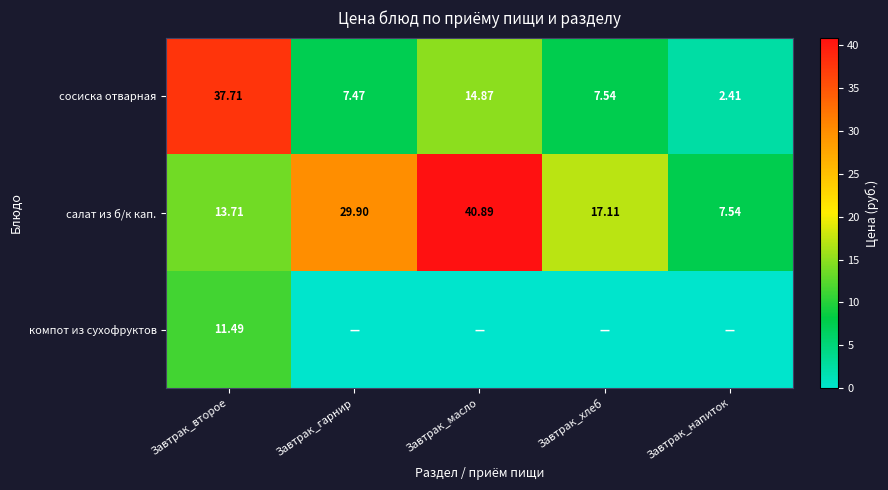

Rank the categories by салат из б/к кап. value from lowest to highest.

Завтрак_напиток, Завтрак_второе, Завтрак_хлеб, Завтрак_гарнир, Завтрак_масло